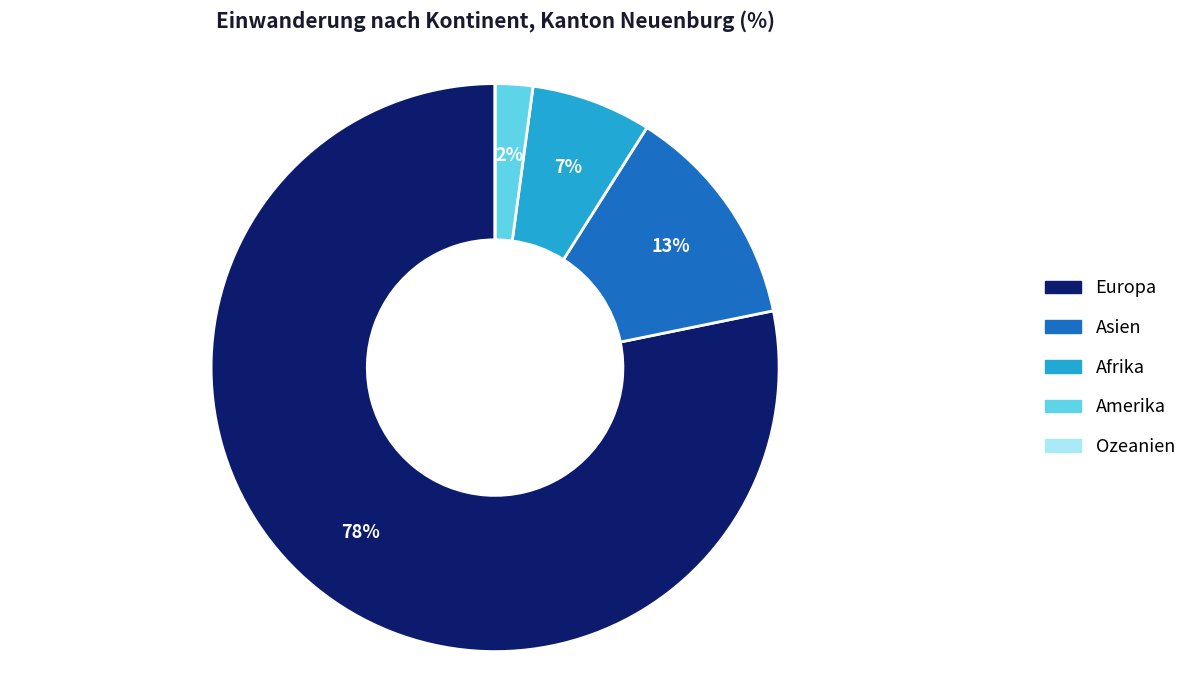

Does Europa represent more than half of the total?

Yes